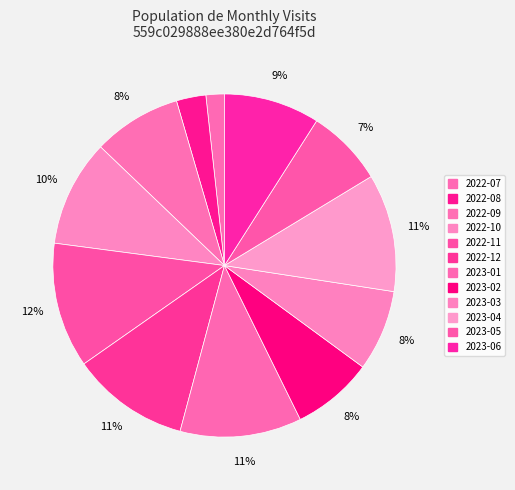

What is the total percentage of 2022-07 and 2022-08?

4.5%